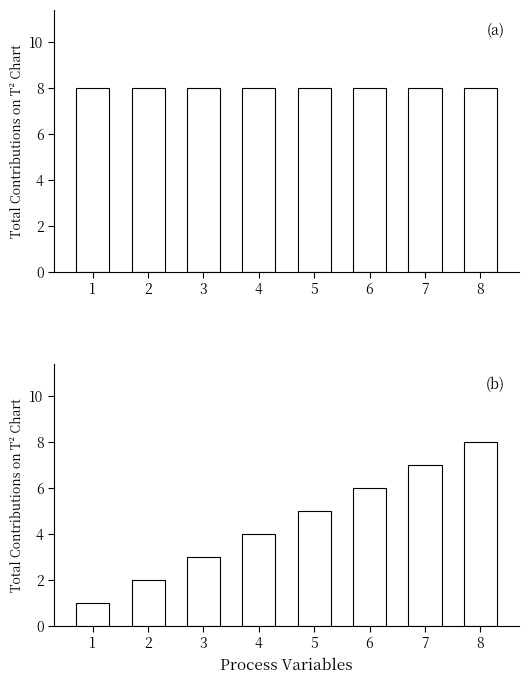

What is the value of the Costo bar at the 2nd from the left?

2